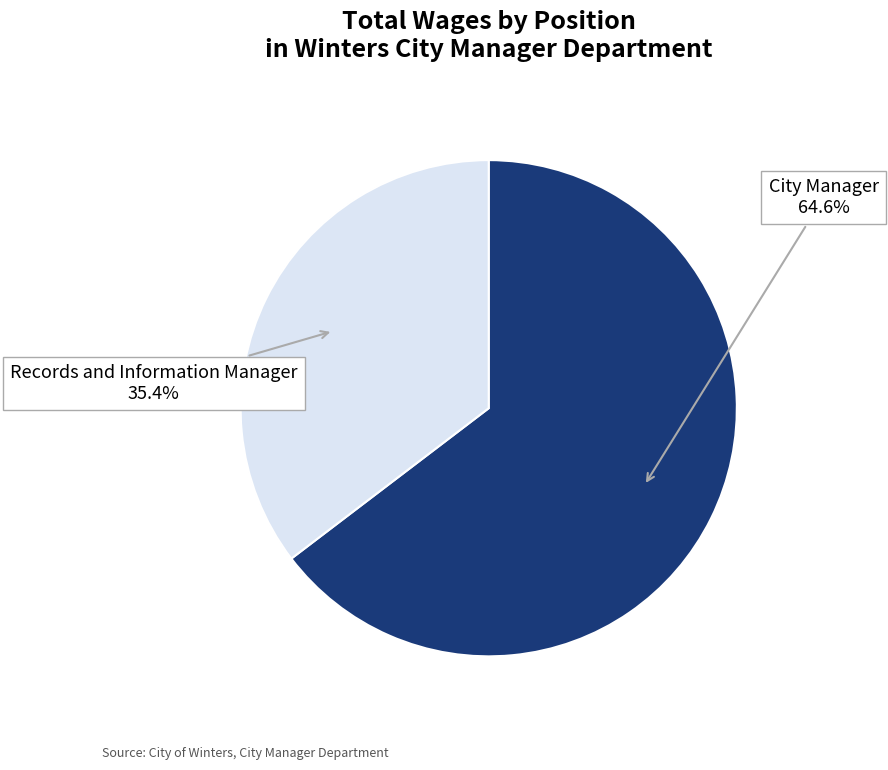

Between City Manager and Records and Information Manager, which is larger?

City Manager